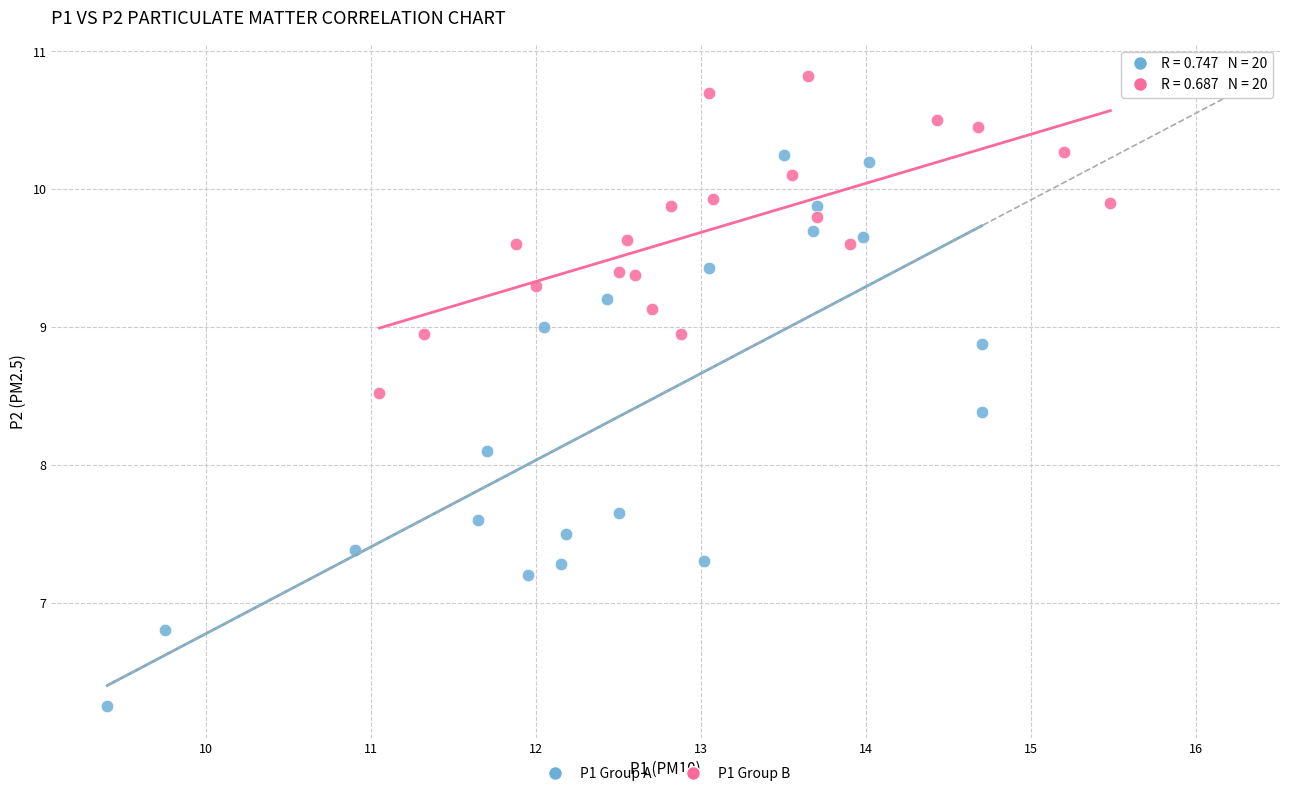

Which series contains the highest Y value?

P1 Group B